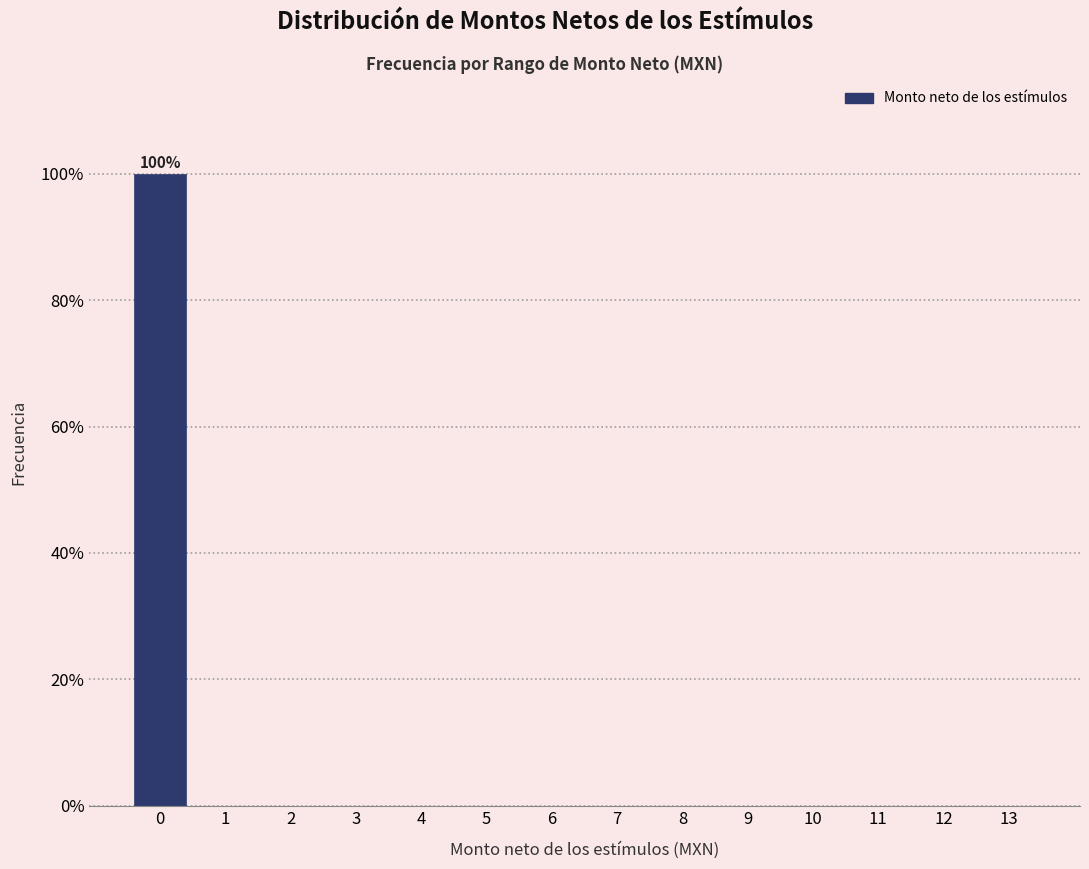

Over which range of the x-axis is the bar tallest?

-0.5 to 0.5